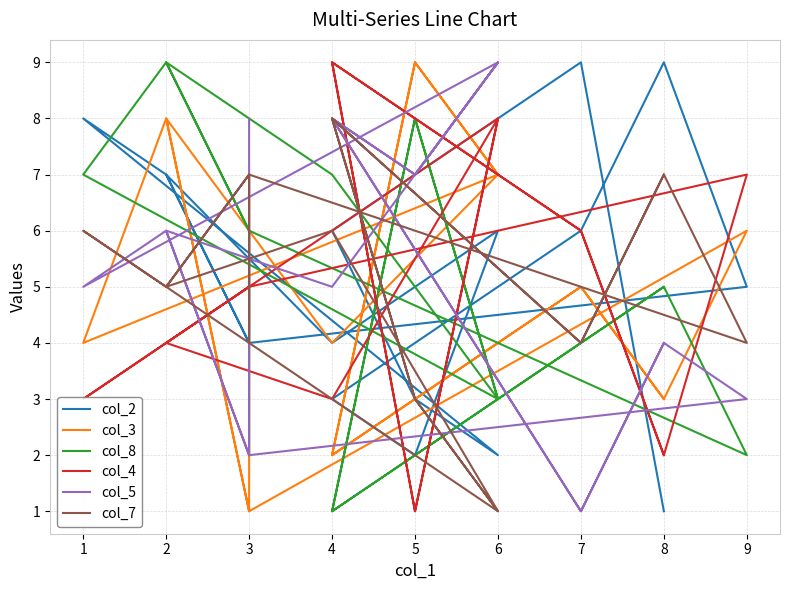

How many times do col_8 and col_4 cross each other?

11